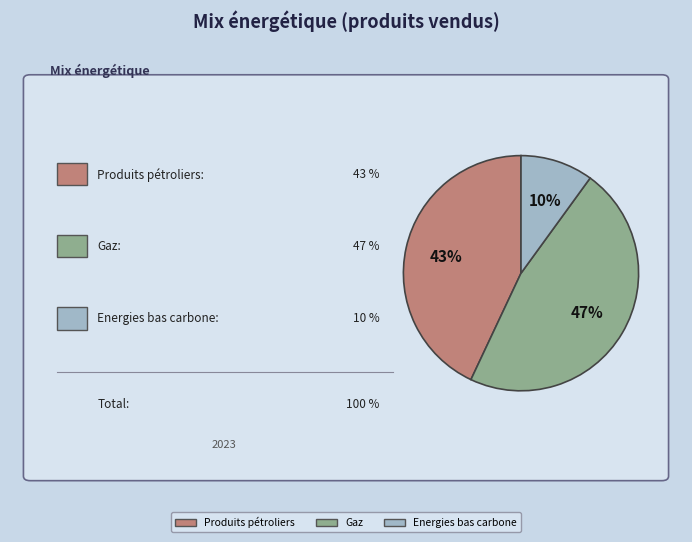

To the nearest percent, what is the difference between the Produits pétroliers and Gaz slice percentages?

4%